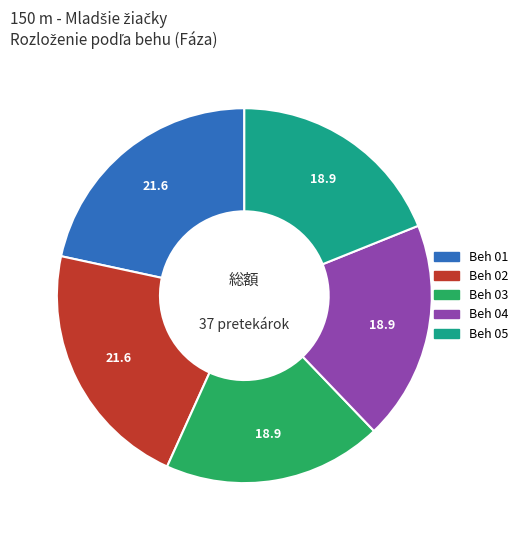

Is it true that Beh 03 is 8% of the pie?

False